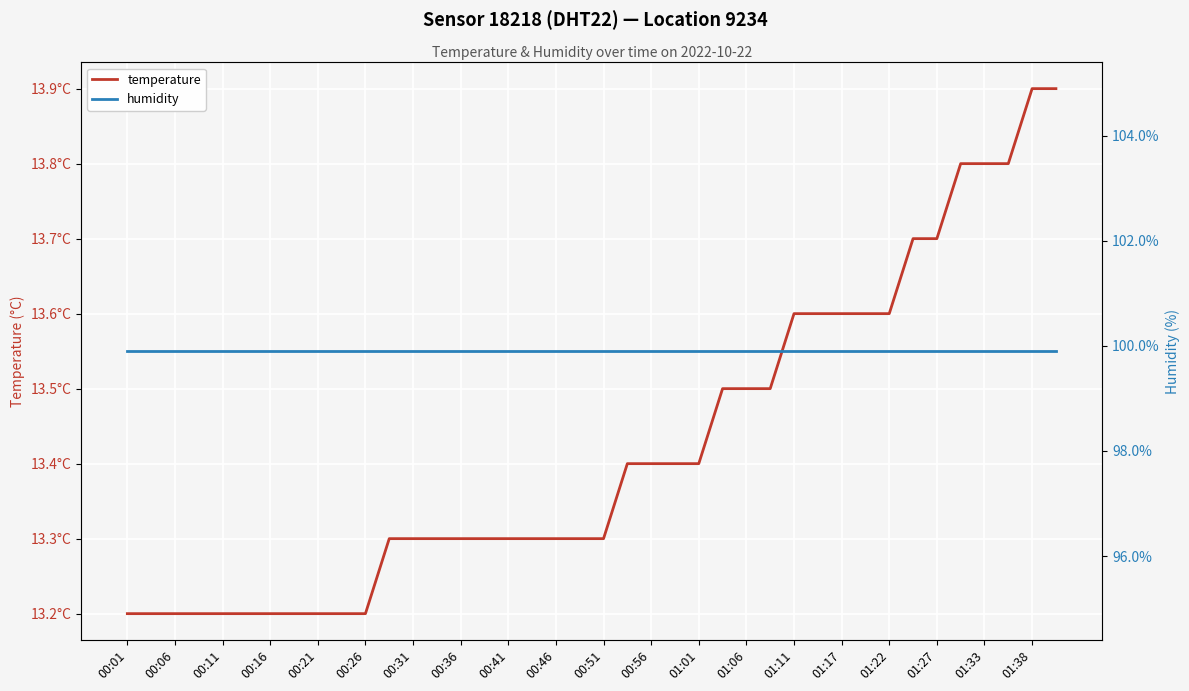

True or false: temperature and humidity intersect in this chart.

False